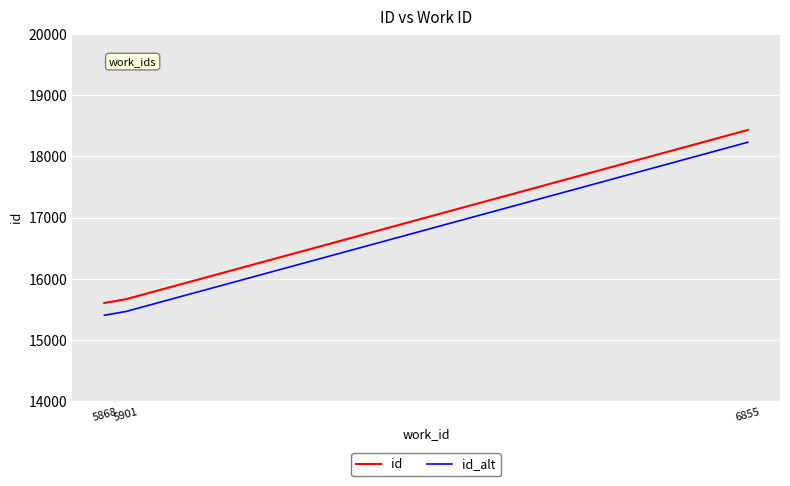

Is it true that id_alt equals 15468 at 5901?

True